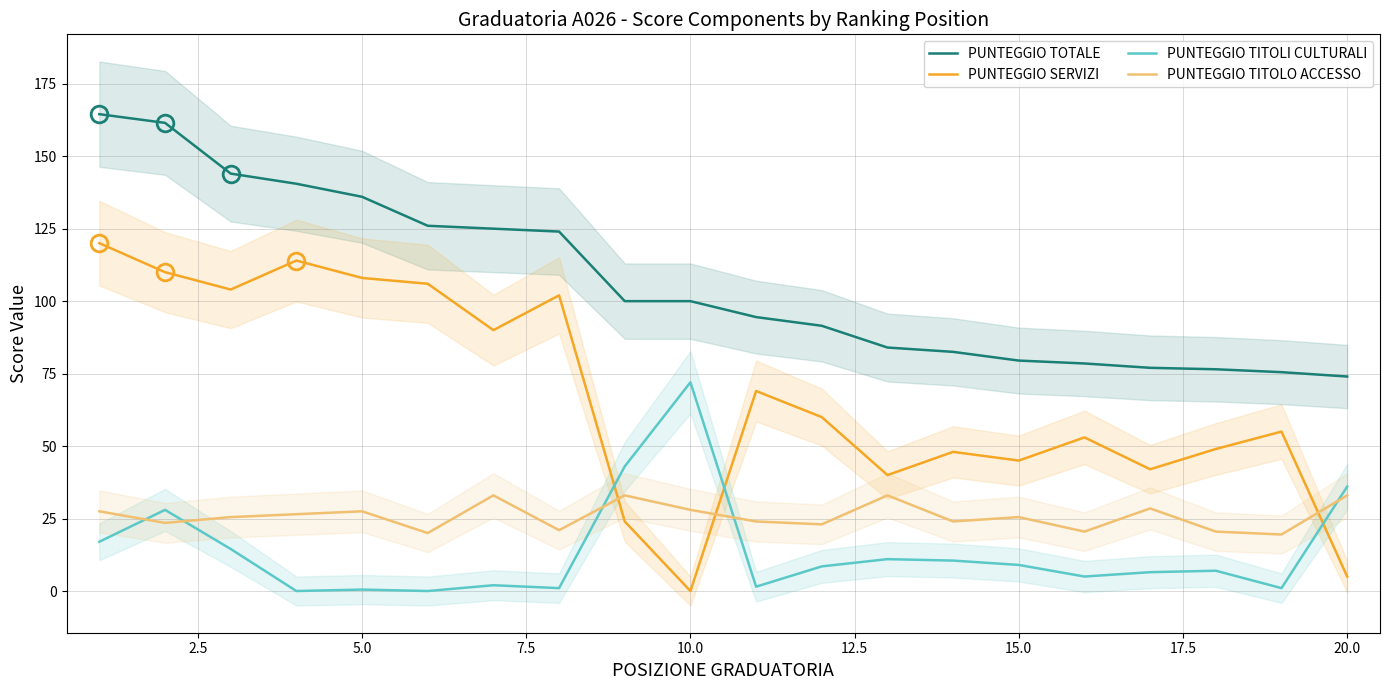

True or false: PUNTEGGIO TOTALE and PUNTEGGIO SERVIZI cross at least once.

False